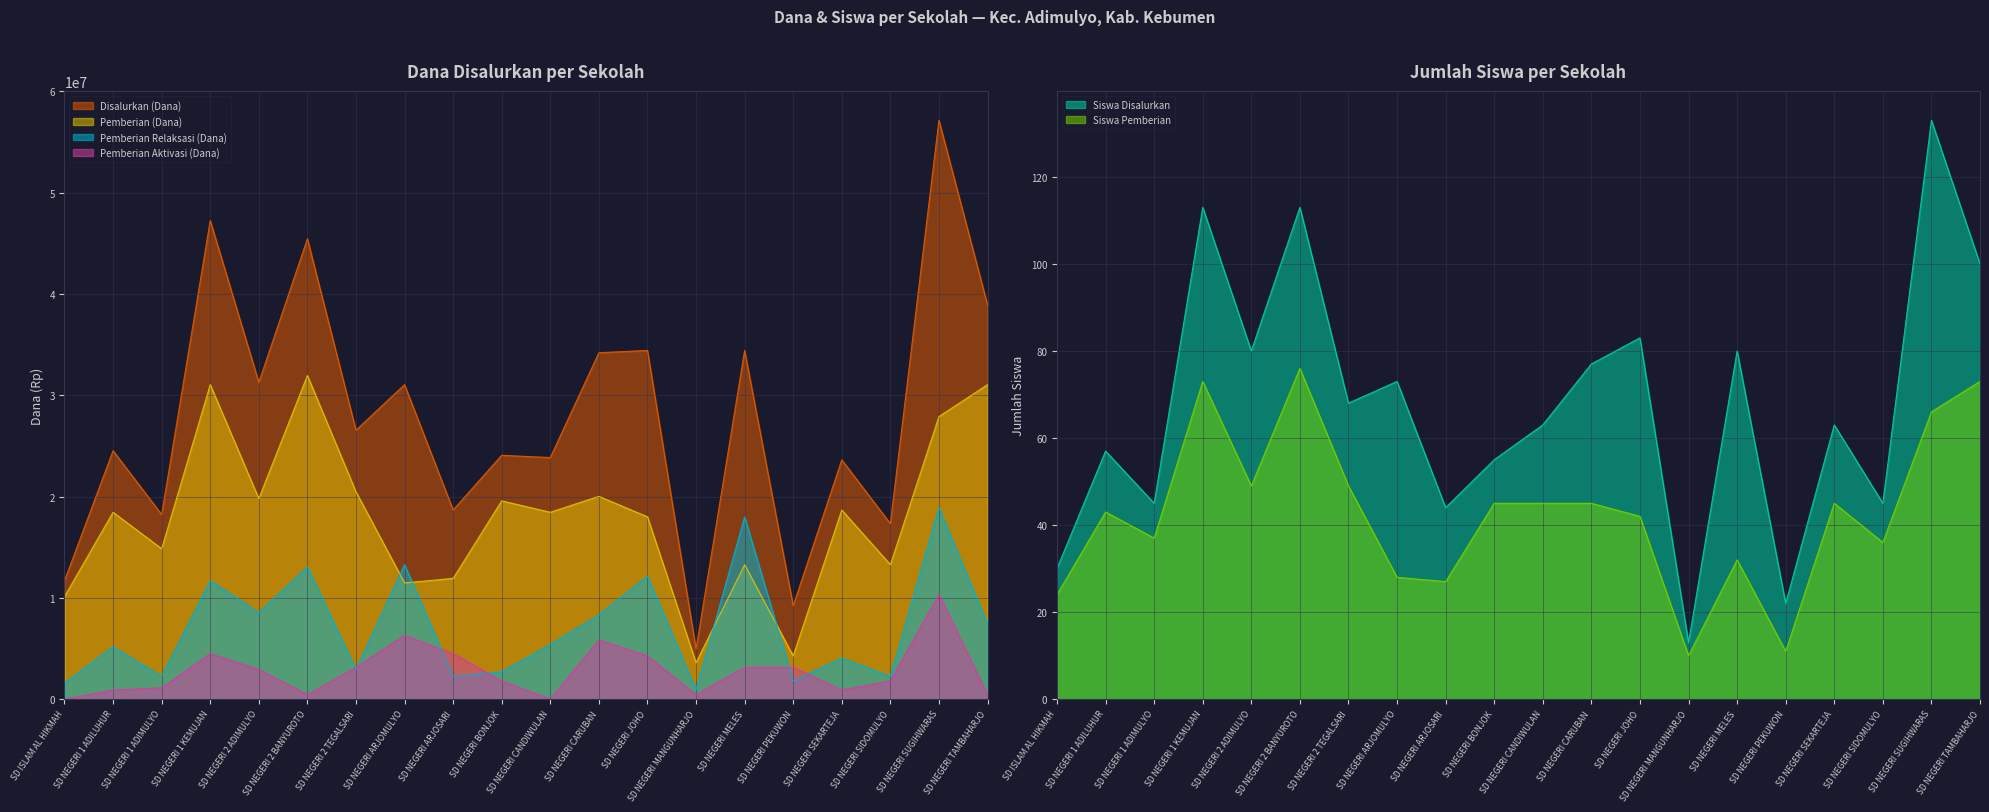

What is the label of the 11th point from the left?

SD NEGERI CANDIWULAN